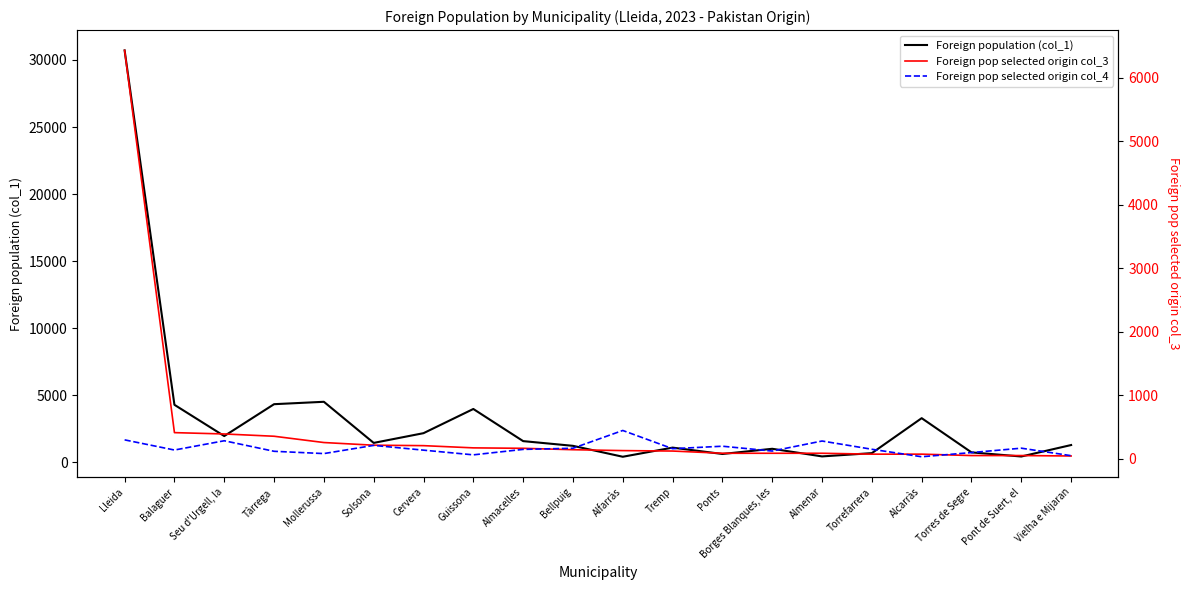

Reading left to right, transcribe all the data shown in this chart.

Foreign population (col_1): Lleida=30714	Balaguer=4280	Seu d'Urgell, la=1949	Tàrrega=4326	Mollerussa=4505	Solsona=1438	Cervera=2164	Guissona=3968	Almacelles=1571	Bellpuig=1220	Alfarràs=405	Tremp=1086	Ponts=612	Borges Blanques, les=999	Almenar=431	Torrefarrera=675	Alcarràs=3283	Torres de Segre=731	Pont de Suert, el=424	Vielha e Mijaran=1279
Foreign pop selected origin col_3: Lleida=6431	Balaguer=410	Seu d'Urgell, la=389	Tàrrega=353	Mollerussa=254	Solsona=212	Cervera=205	Guissona=170	Almacelles=163	Bellpuig=141	Alfarràs=127	Tremp=120	Ponts=85	Borges Blanques, les=85	Almenar=85	Torrefarrera=71	Alcarràs=71	Torres de Segre=49	Pont de Suert, el=49	Vielha e Mijaran=42
Foreign pop selected origin col_4: Lleida=296	Balaguer=136	Seu d'Urgell, la=282	Tàrrega=116	Mollerussa=80	Solsona=209	Cervera=134	Guissona=60	Almacelles=146	Bellpuig=164	Alfarràs=444	Tremp=157	Ponts=196	Borges Blanques, les=120	Almenar=278	Torrefarrera=148	Alcarràs=30	Torres de Segre=96	Pont de Suert, el=165	Vielha e Mijaran=47